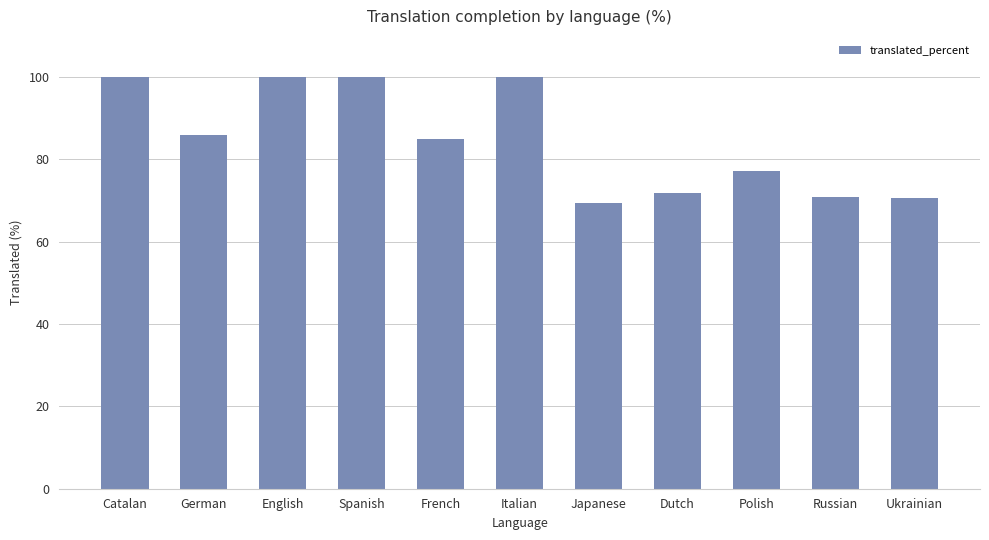

What is the approximate value at Japanese?

69.4